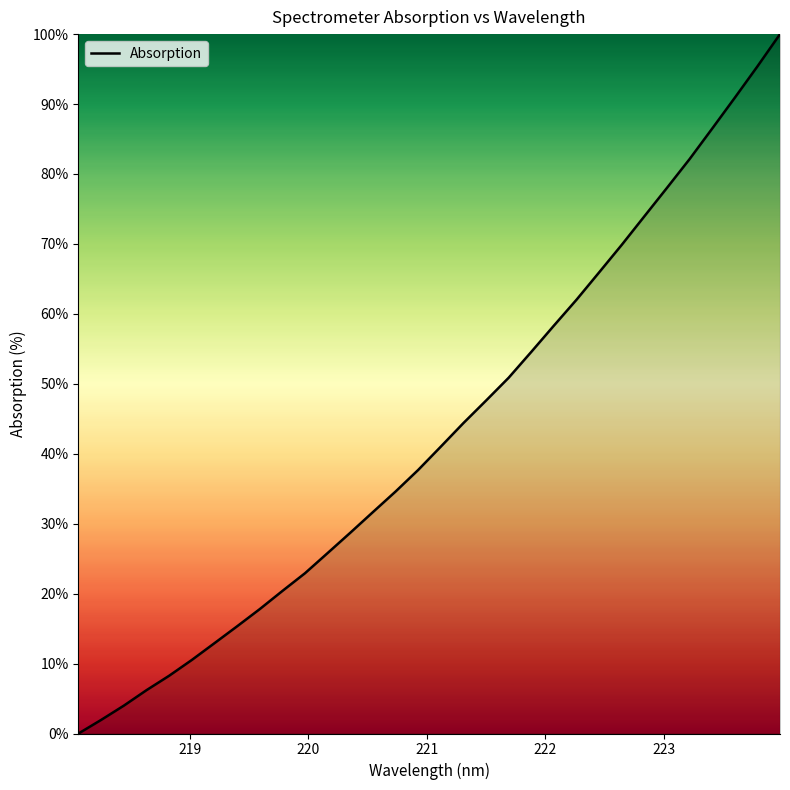

What is the difference between the maximum and minimum values?

100.0